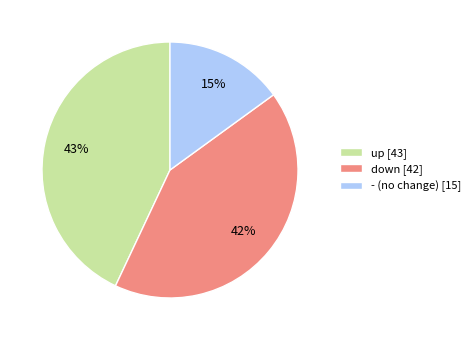

How many slices are in this pie chart?

3